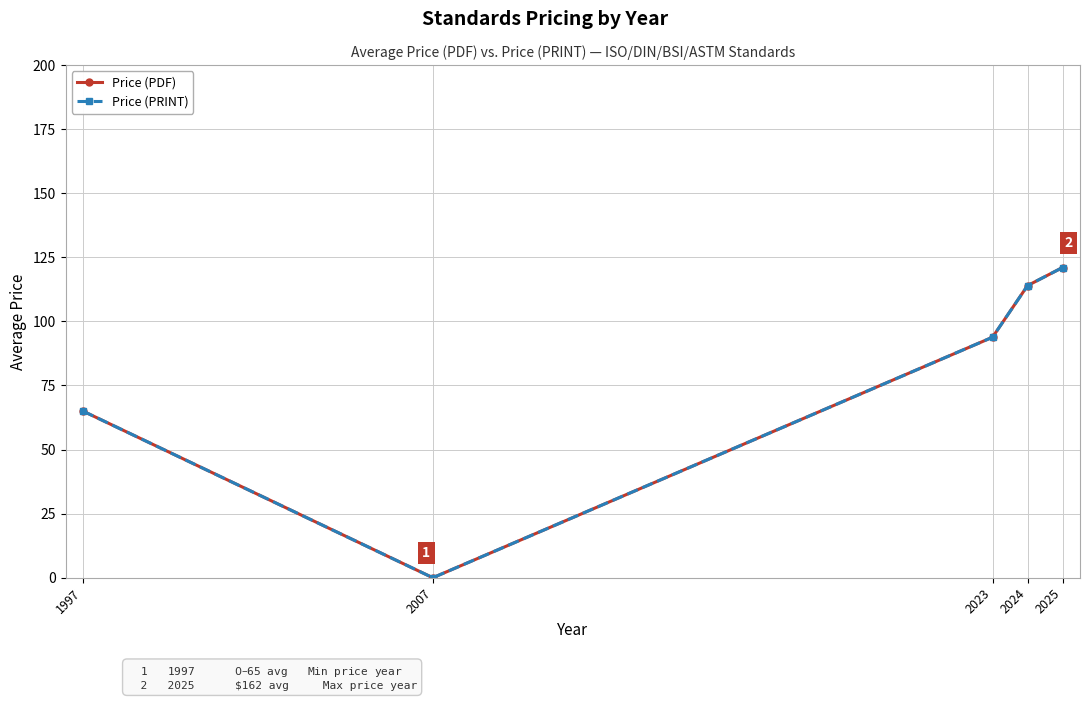

Reading left to right, extract all data points from this chart.

Price (PDF): 1997=65.0	2007=0.0	2023=93.8	2024=114.0	2025=121.0
Price (PRINT): 1997=65.0	2007=0.0	2023=93.8	2024=114.0	2025=121.0